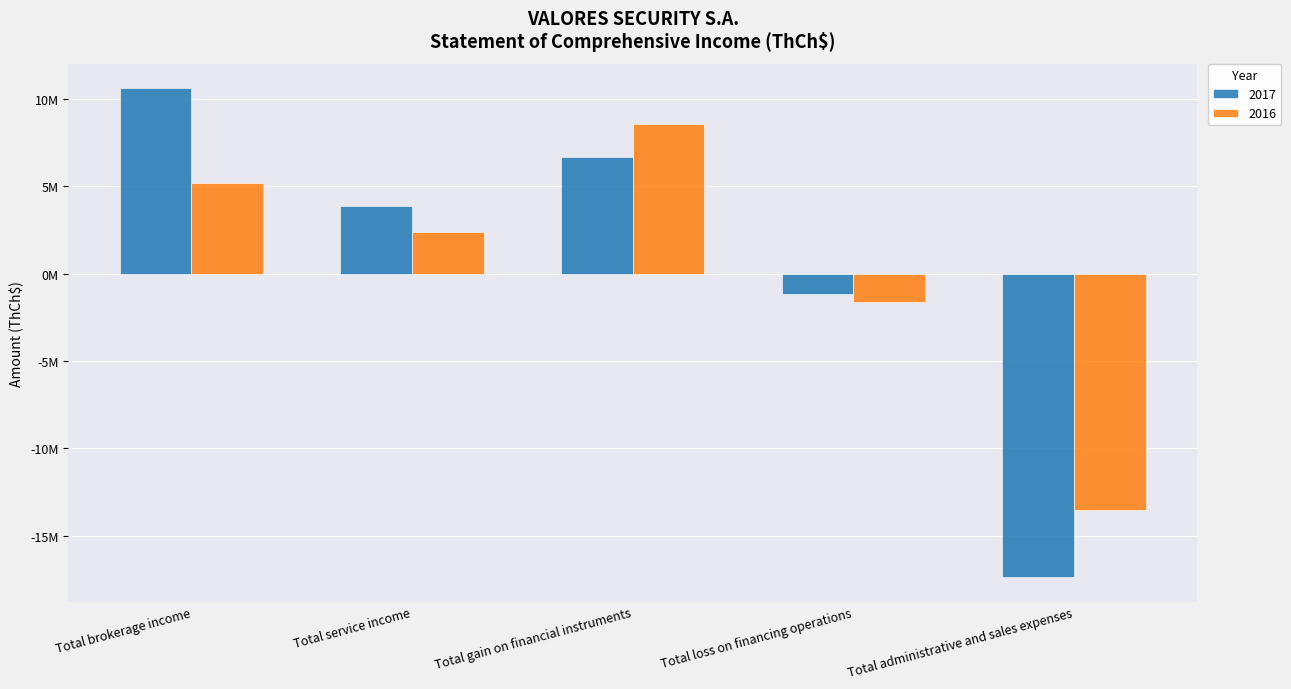

What are all the series names shown in the legend?

2017, 2016